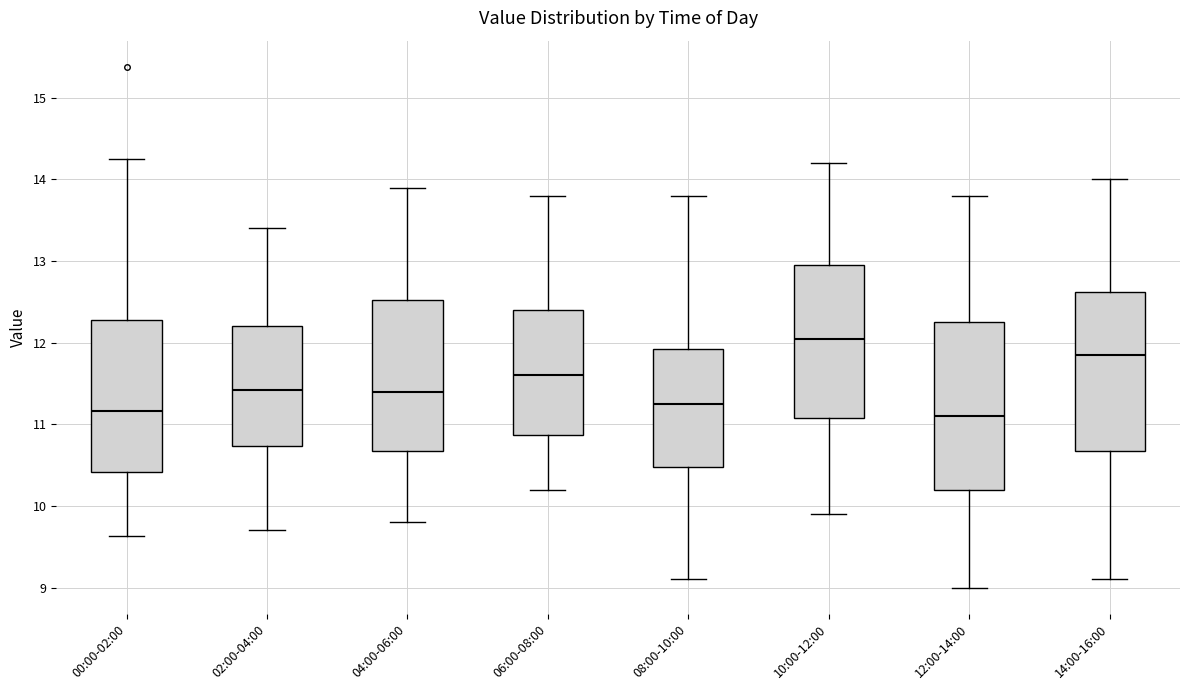

Reading left to right, transcribe this box plot: for each box, give where its median line is, the range the box spans, and where its two whiskers end, as read against the y-axis. The values are not printed on the chart, so give them approximately, as read against the axis.

00:00-02:00: median 11.2, box 10.4 to 12.3, whiskers 9.6 to 14.3
02:00-04:00: median 11.4, box 10.7 to 12.2, whiskers 9.7 to 13.4
04:00-06:00: median 11.4, box 10.7 to 12.5, whiskers 9.8 to 13.9
06:00-08:00: median 11.6, box 10.9 to 12.4, whiskers 10.2 to 13.8
08:00-10:00: median 11.3, box 10.5 to 11.9, whiskers 9.1 to 13.8
10:00-12:00: median 12.1, box 11.1 to 13.0, whiskers 9.9 to 14.2
12:00-14:00: median 11.1, box 10.2 to 12.3, whiskers 9.0 to 13.8
14:00-16:00: median 11.9, box 10.7 to 12.6, whiskers 9.1 to 14.0